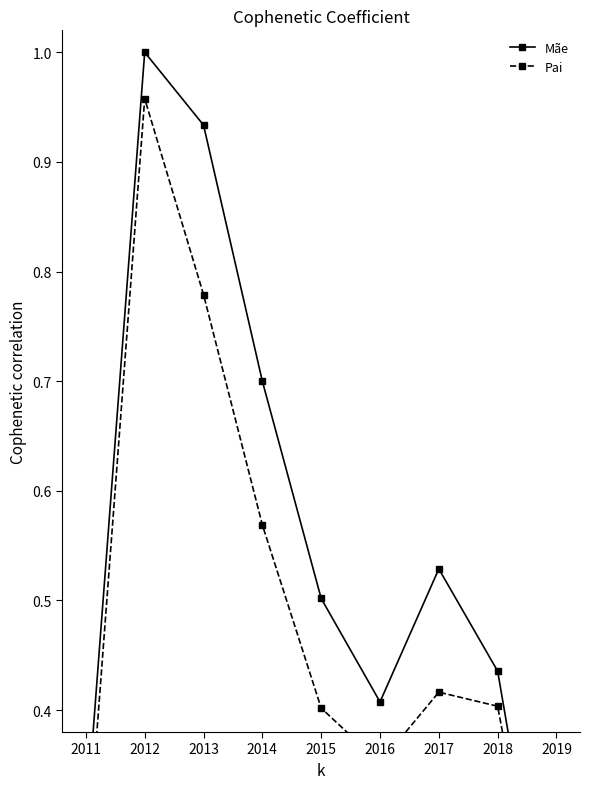

The Pai series shows 0.4 at 2017. True or false?

True